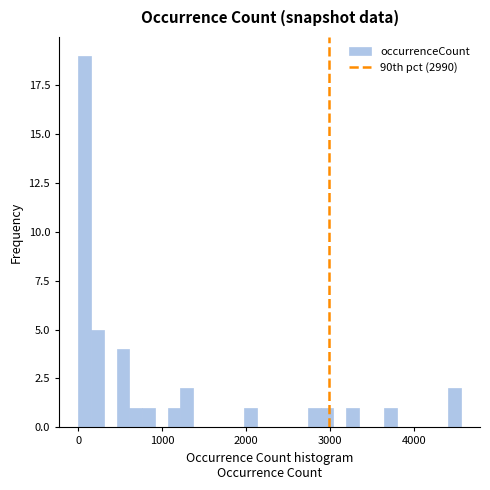

Around what value on the x-axis is the tallest bar? Give the approximate position of its centre, as read against the axis.

100